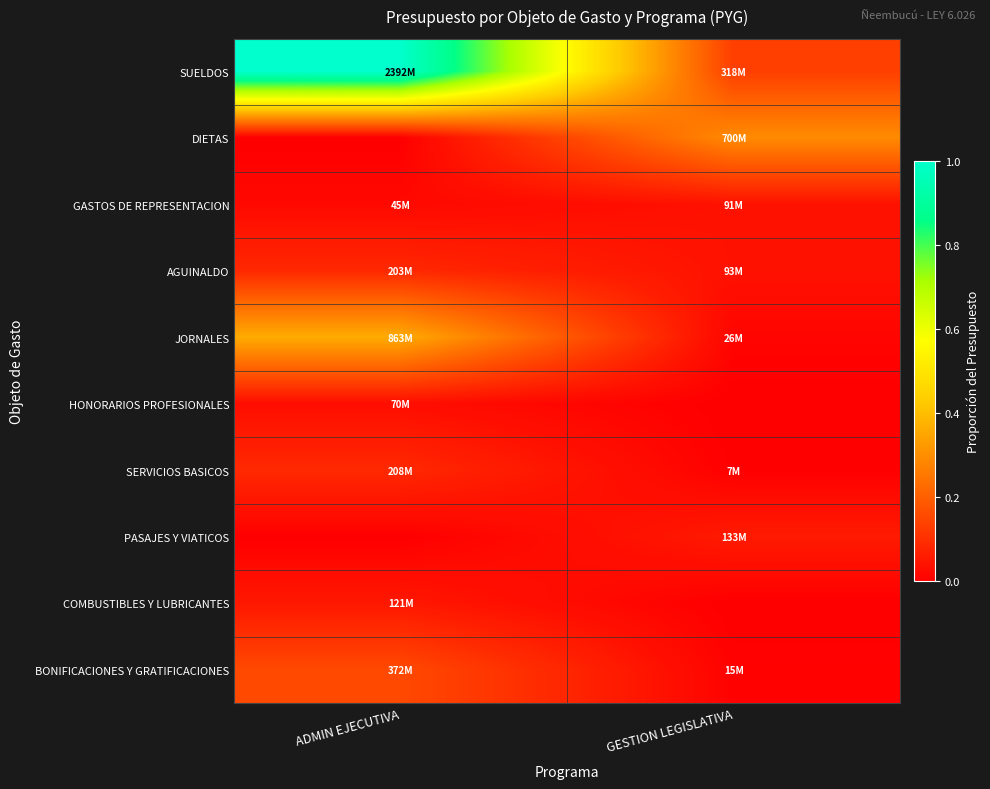

What is the greatest value displayed?

1.0